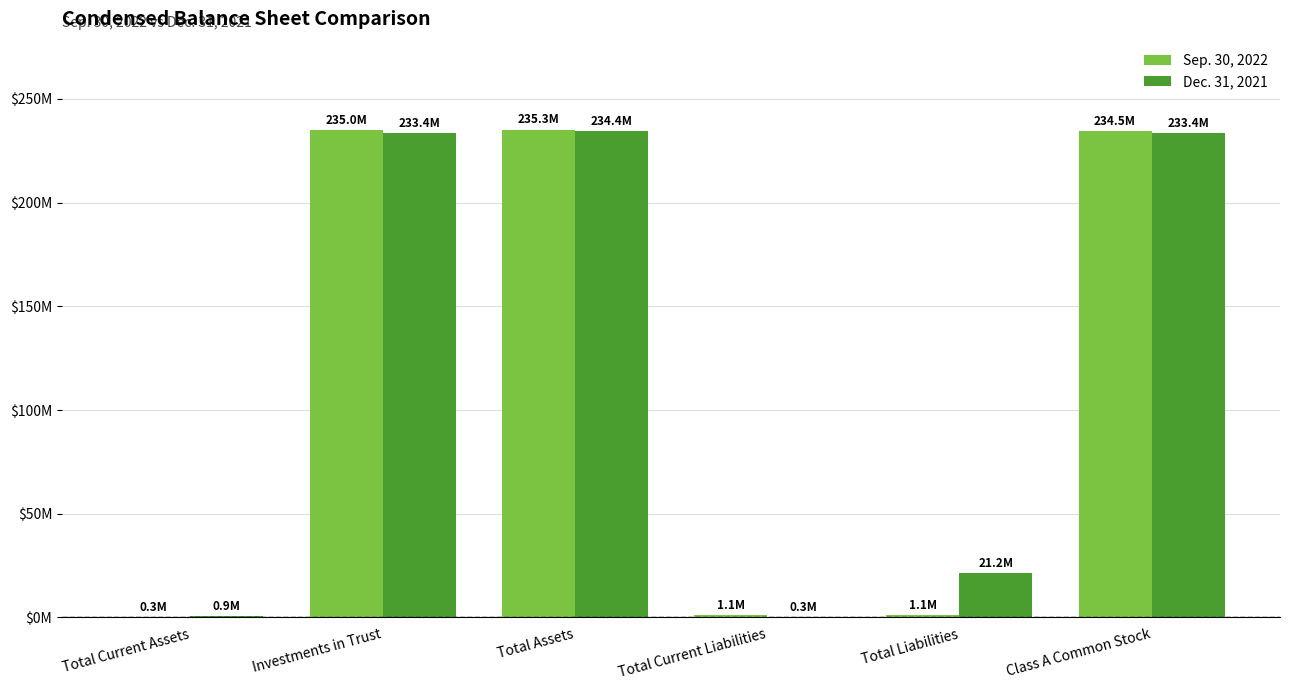

Is the value of Sep. 30, 2022 at Total Liabilities greater than the value of Dec. 31, 2021 at Class A Common Stock?

No